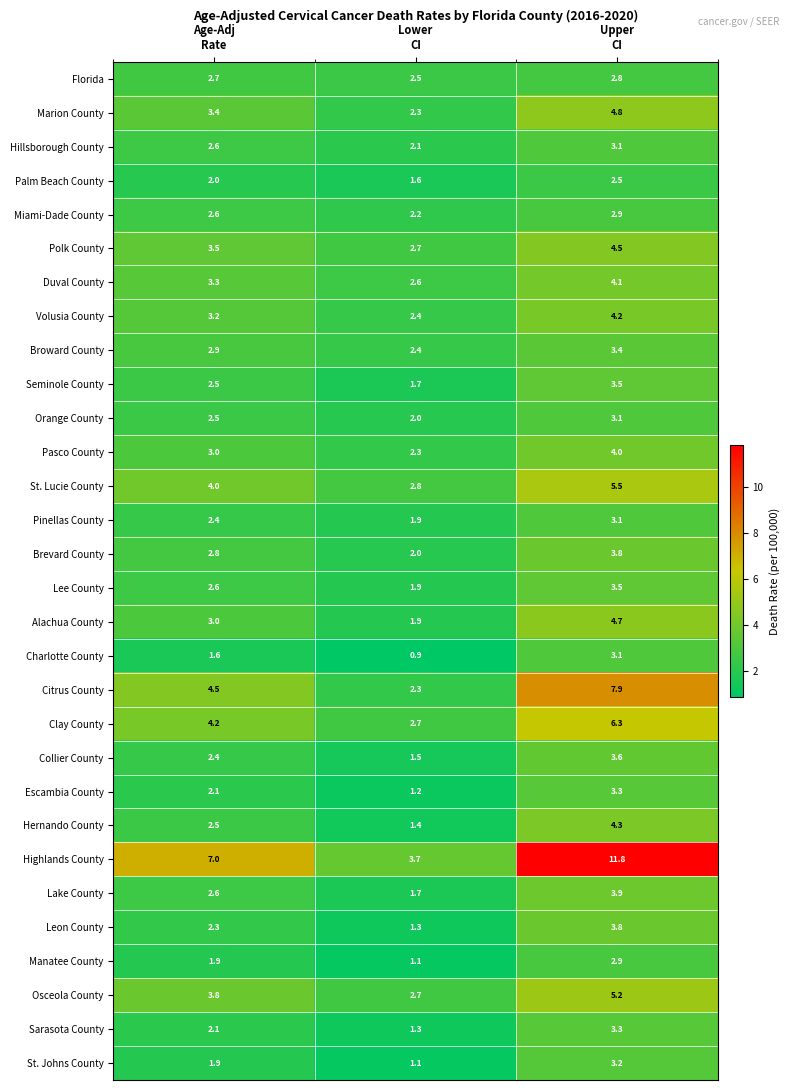

What is the minimum value shown in the chart?

0.9